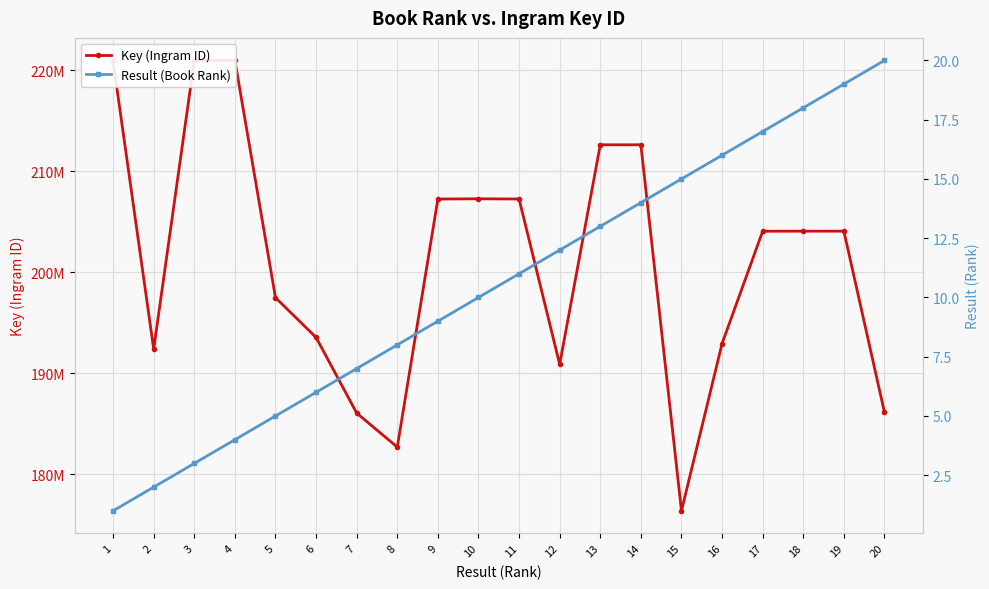

In Key (Ingram ID), how many points are lower than both neighbors (excluding endpoints)?

4